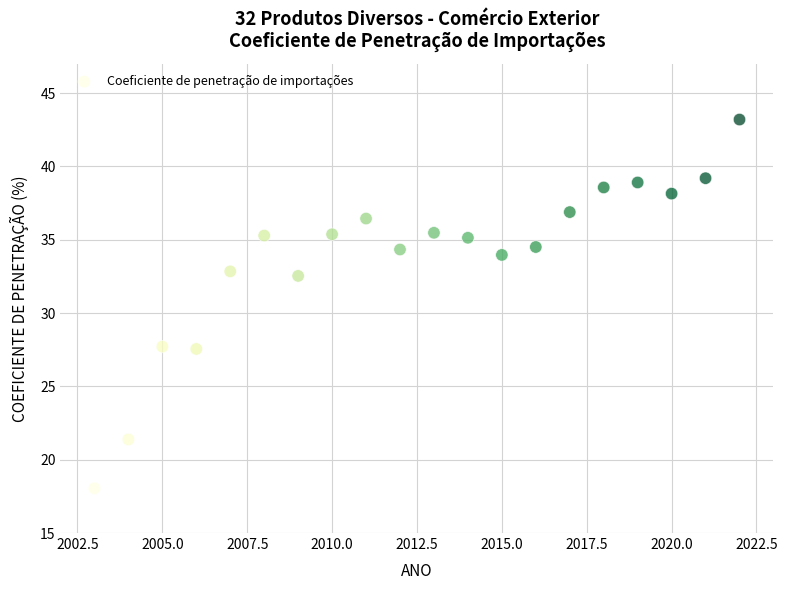

What is the range of X values (max minus min)?

19.0